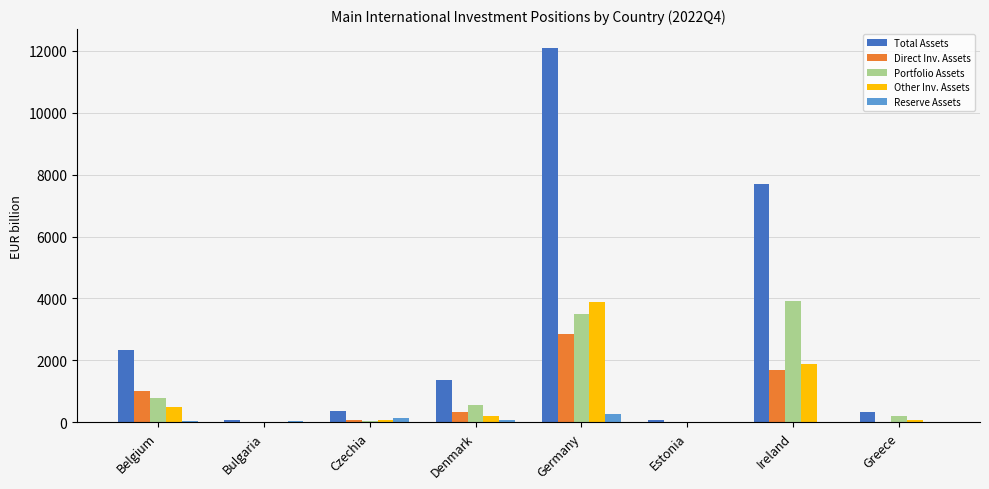

What is the sum of all Other Inv. Assets values?

6616.8